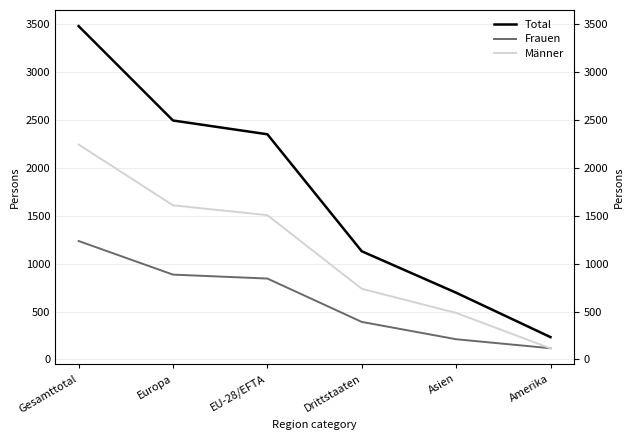

At which label is Männer closest to 1180?

EU-28/EFTA